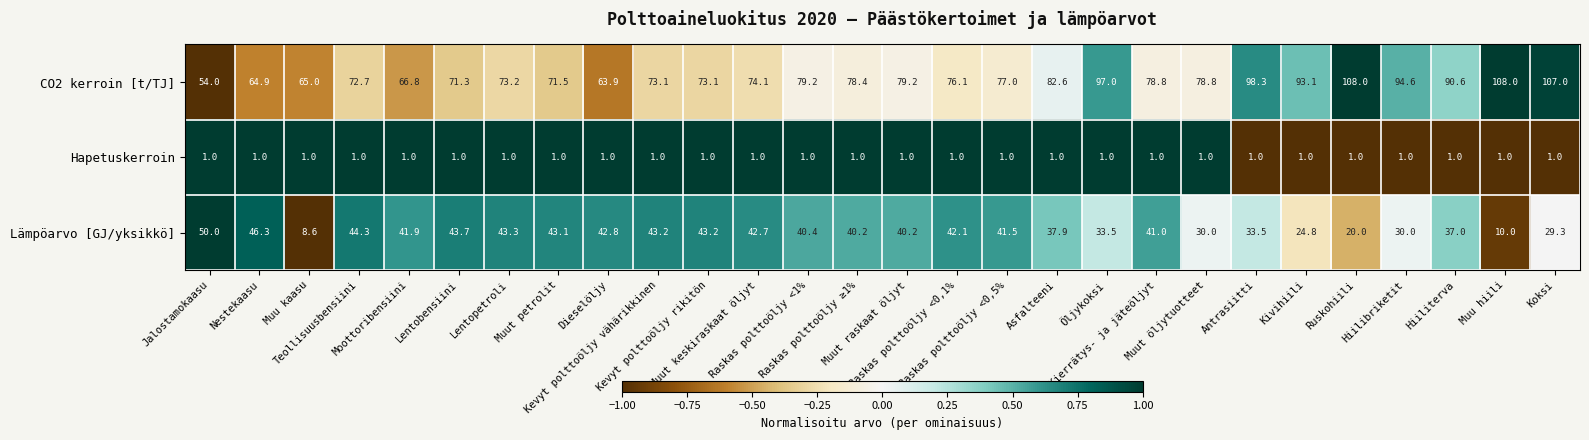

What is the smallest value displayed?

1.0